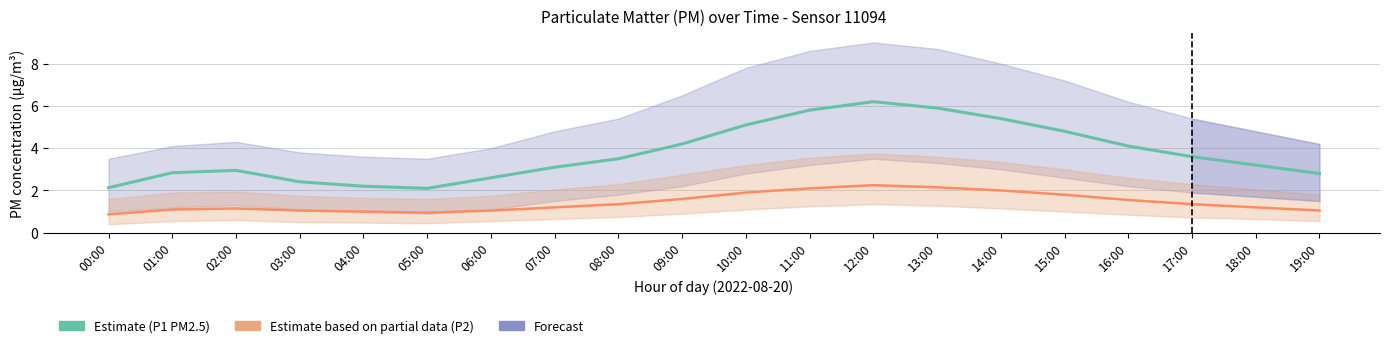

The chart shows a value of 3.5 at 08:00. True or false?

True